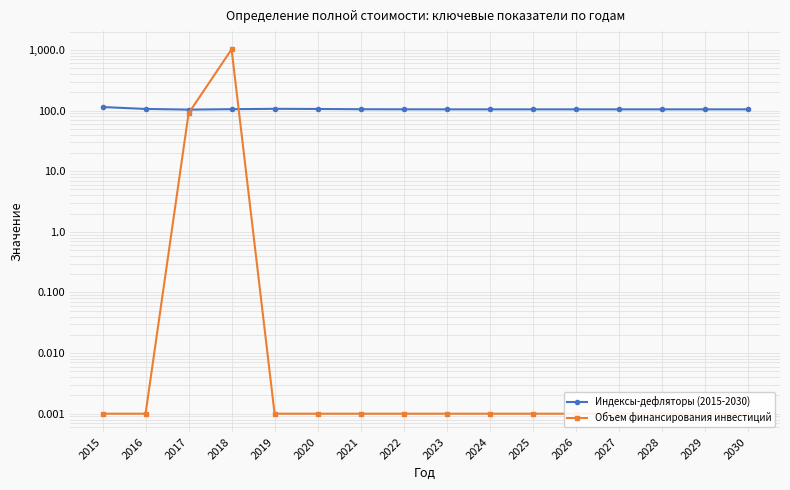

Reading left to right, transcribe all the data shown in this chart.

Индексы-дефляторы (2015-2030): 114.3	106.3	103.7	105.3	106.8	106.2	105.1	104.8	104.7	104.7	104.7	104.7	104.7	104.7	104.7	104.7
Объем финансирования инвестиций: 0.0	0.0	90.0	1022.8	0.0	0.0	0.0	0.0	0.0	0.0	0.0	0.0	0.0	0.0	0.0	0.0